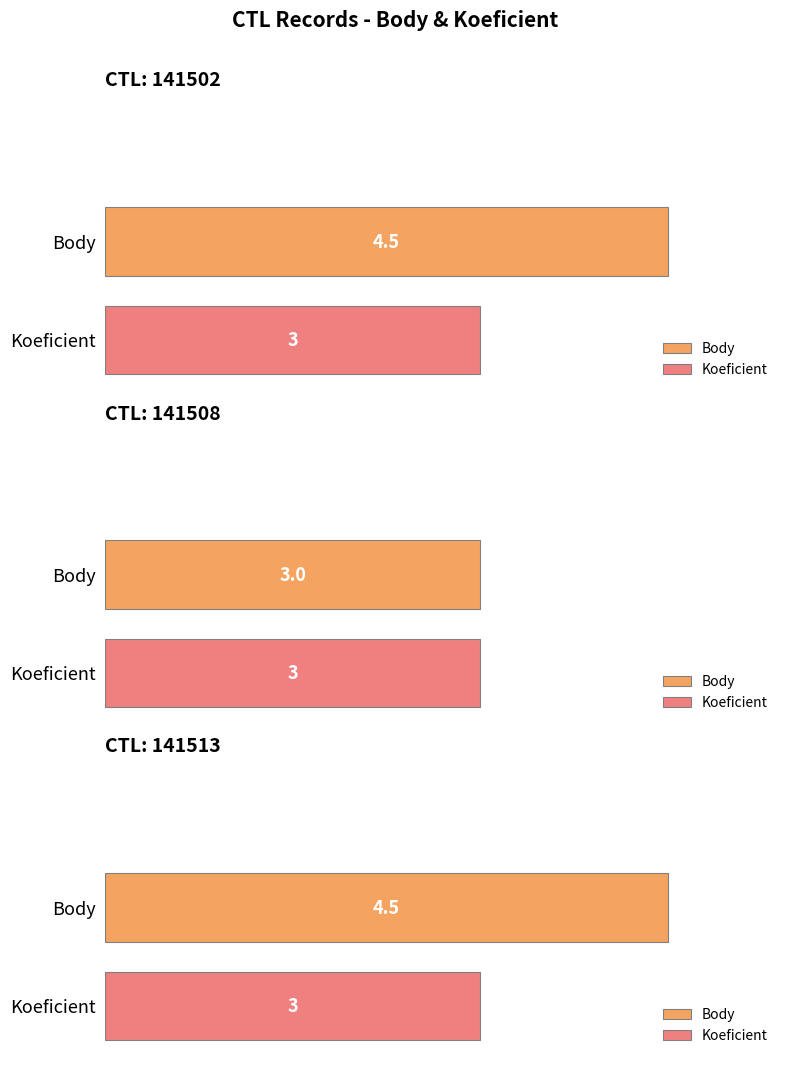

At which category is the sum across all series the highest?

141502